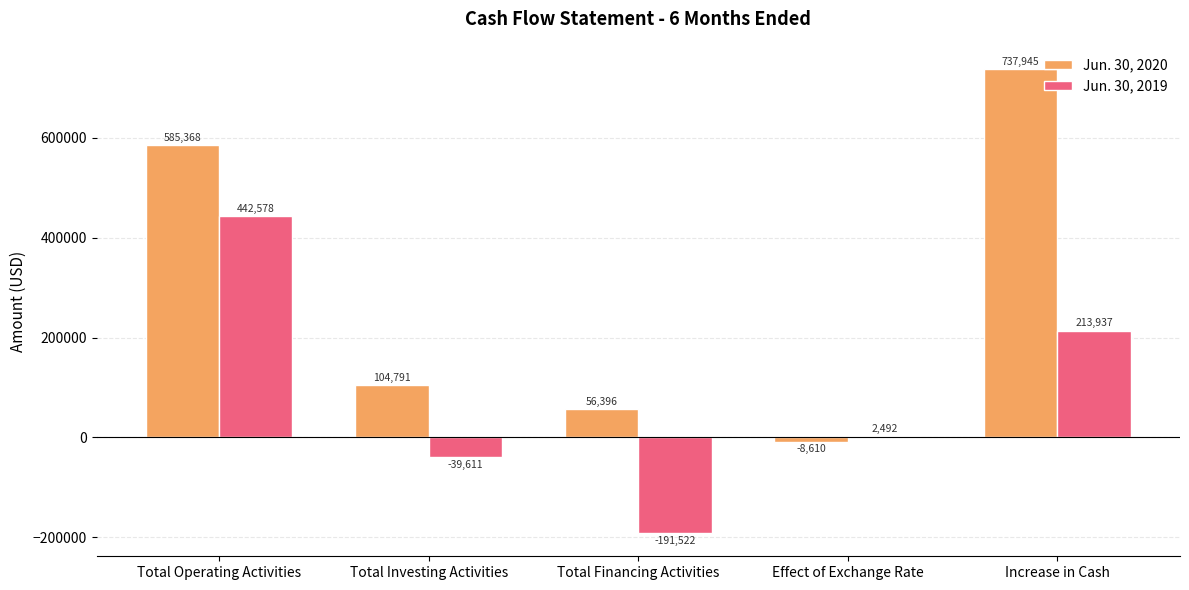

At which label is Jun. 30, 2020 closest to 364667?

Total Operating Activities